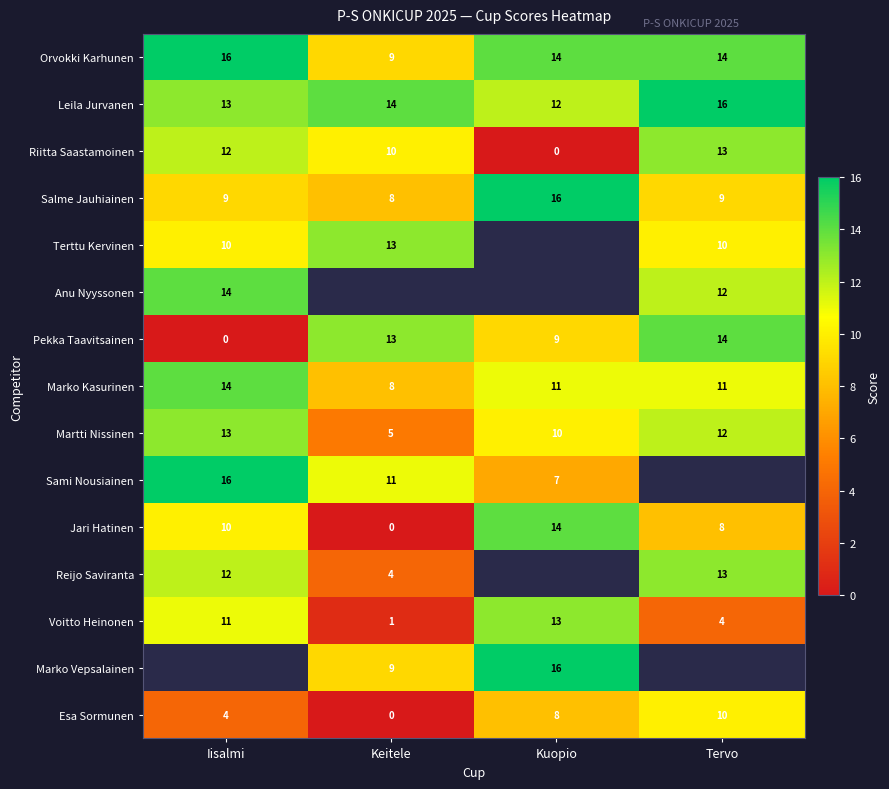

Count the Esa Sormunen values in the range 4 to 10.

3